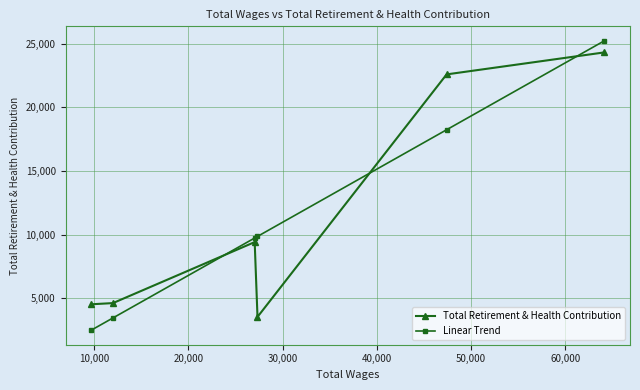

How many categories are shown in the chart?

6